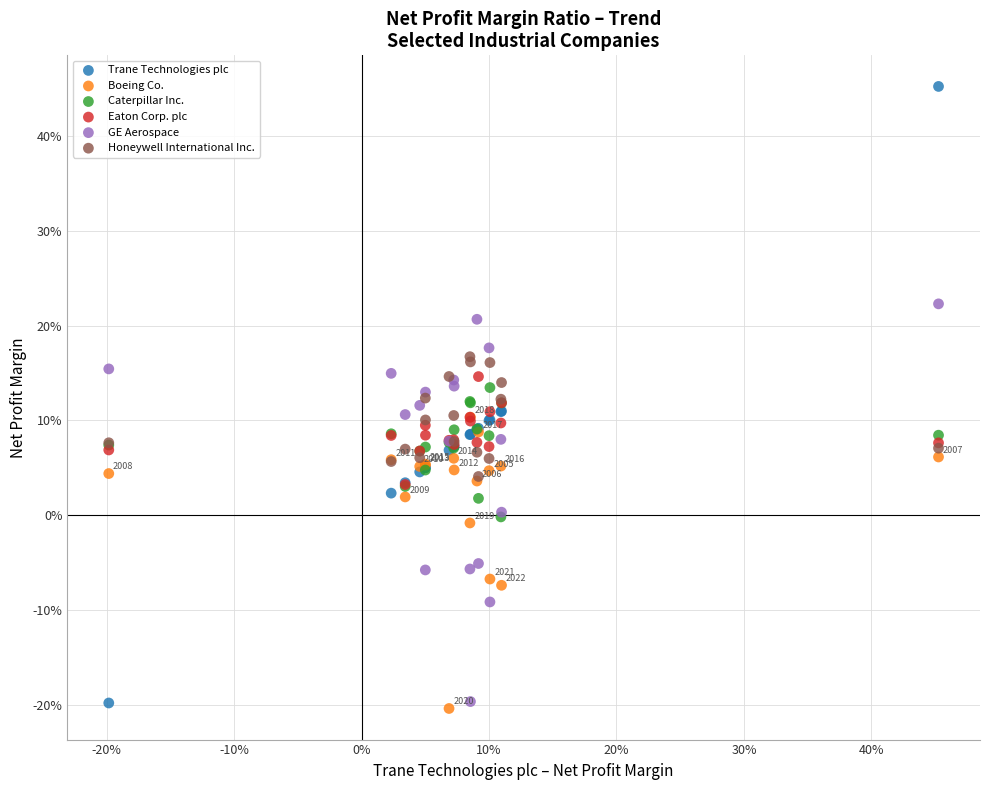

What are all the series names shown in the legend?

Trane Technologies plc, Boeing Co., Caterpillar Inc., Eaton Corp. plc, GE Aerospace, Honeywell International Inc.